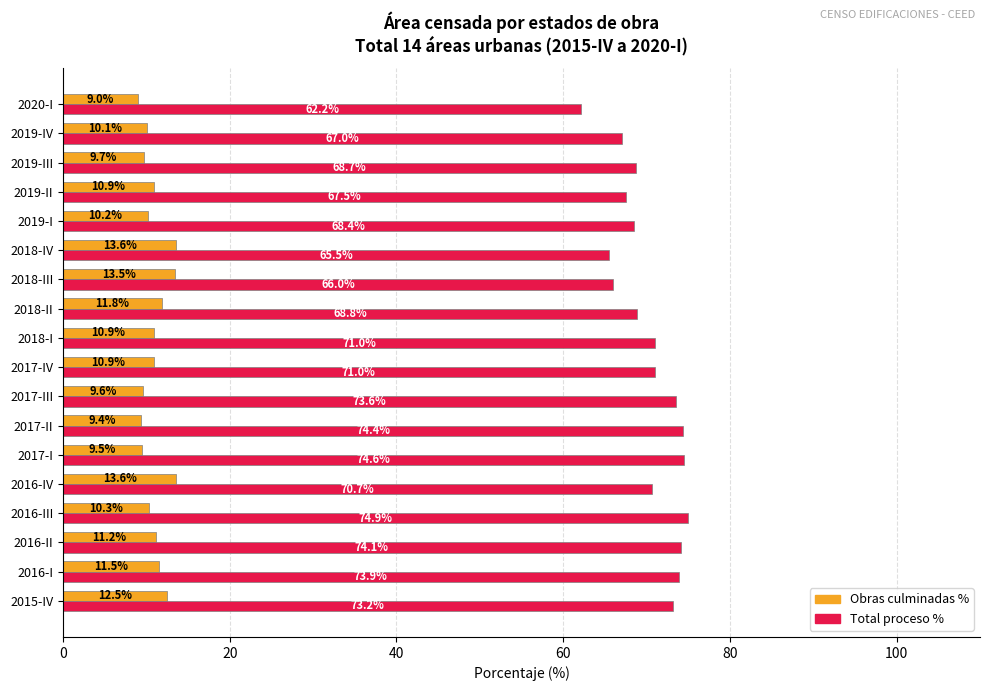

At which category does the chart reach its minimum across all series?

2020-I